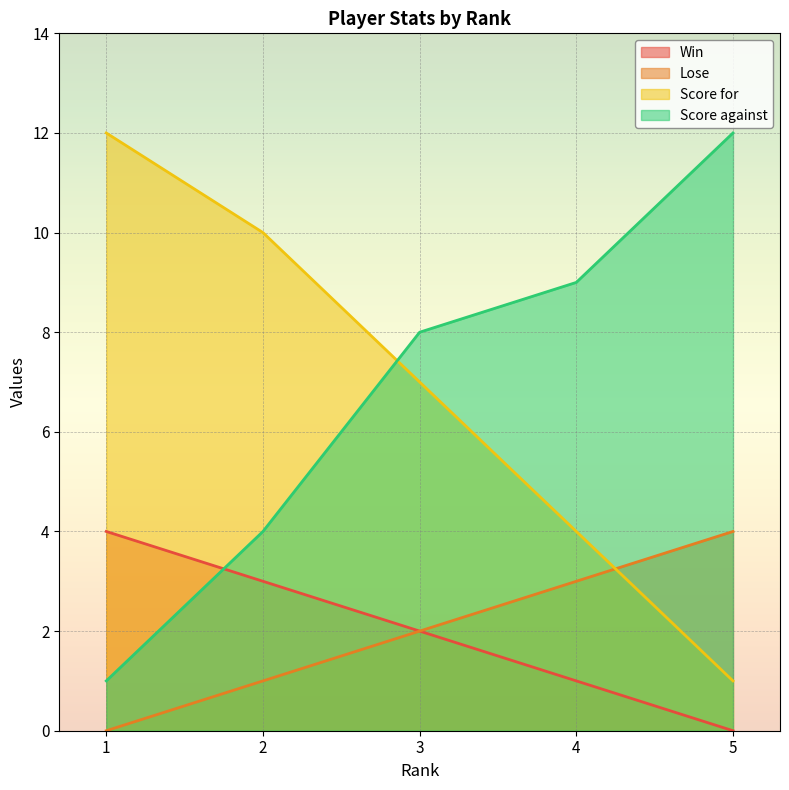

At how many categories does at least one series exceed 5?

5